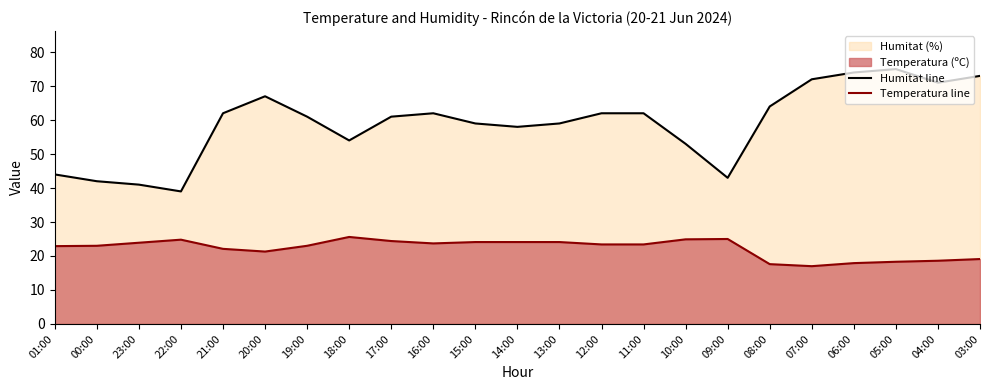

At how many categories does at least one series exceed 25?

23